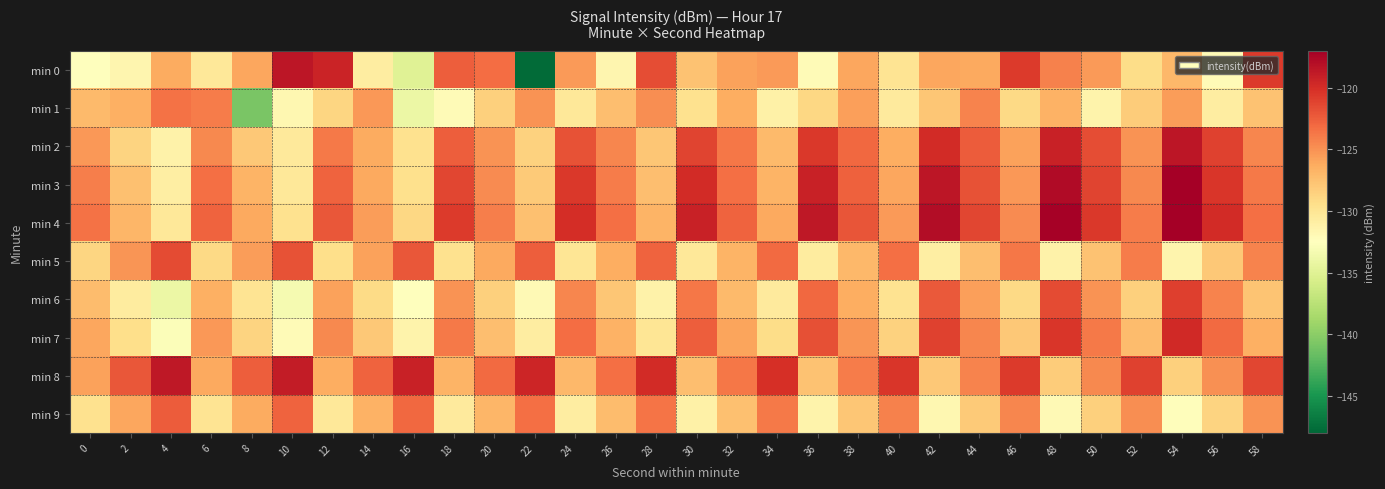

At which category is the sum across all series the highest?

54